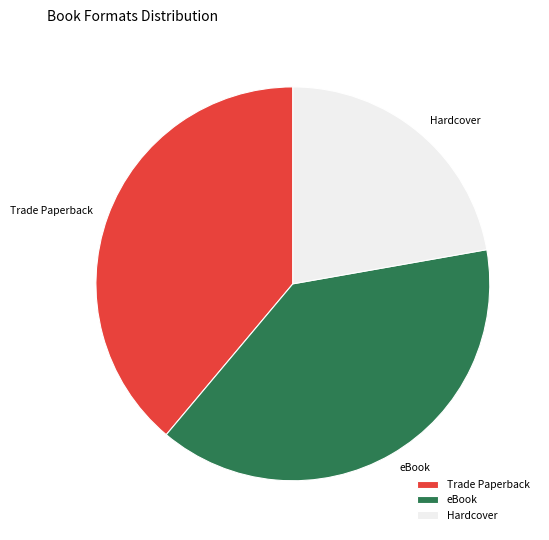

Is it true that Trade Paperback is 39% of the pie?

True